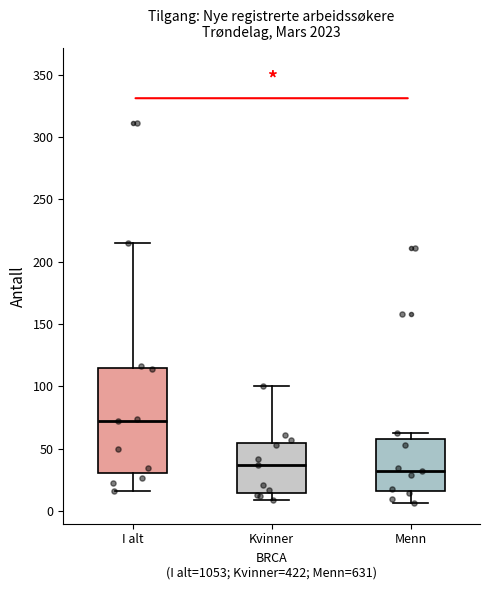

Which box's median line is the highest?

I alt